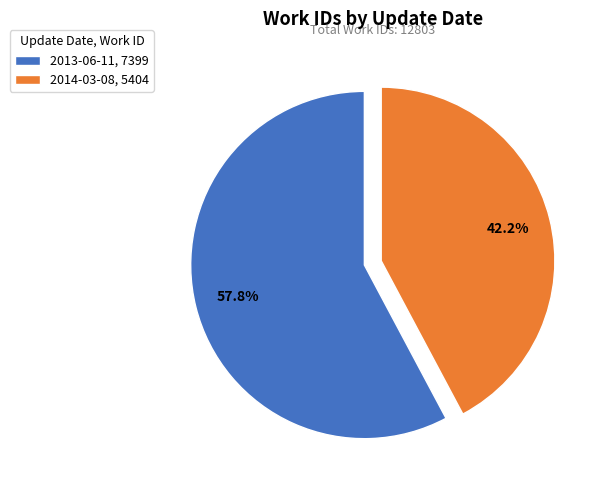

To the nearest percent, what percentage of the pie is 2013-06-11?

58%